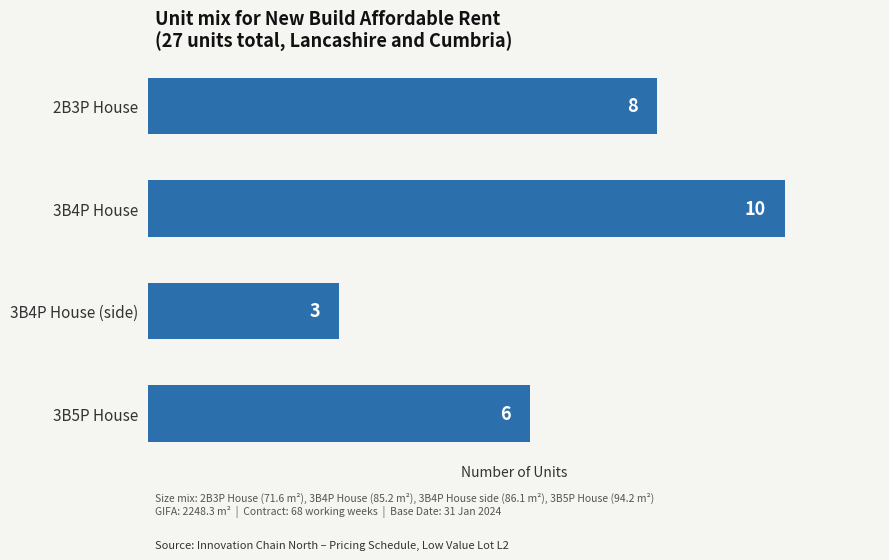

True or false: the data shows 4 at 3B5P House.

False